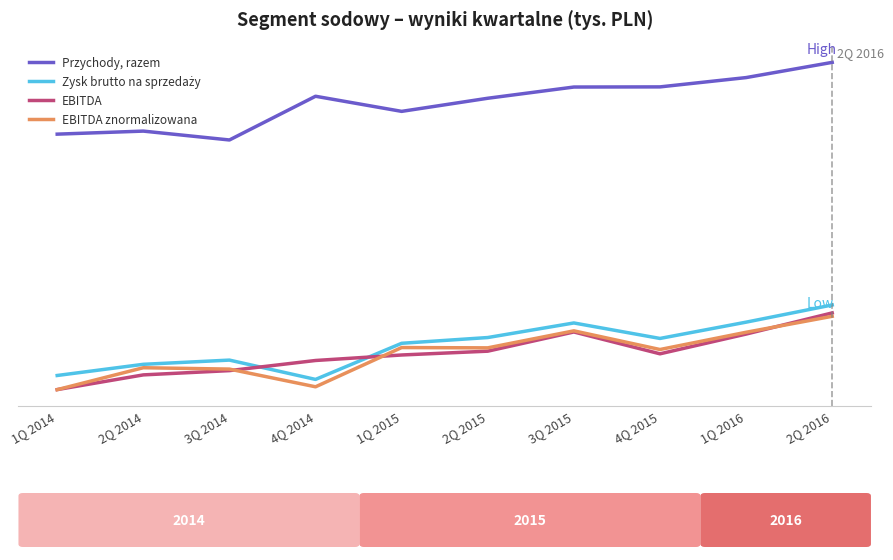

Is this an area chart (filled region under the line)?

No